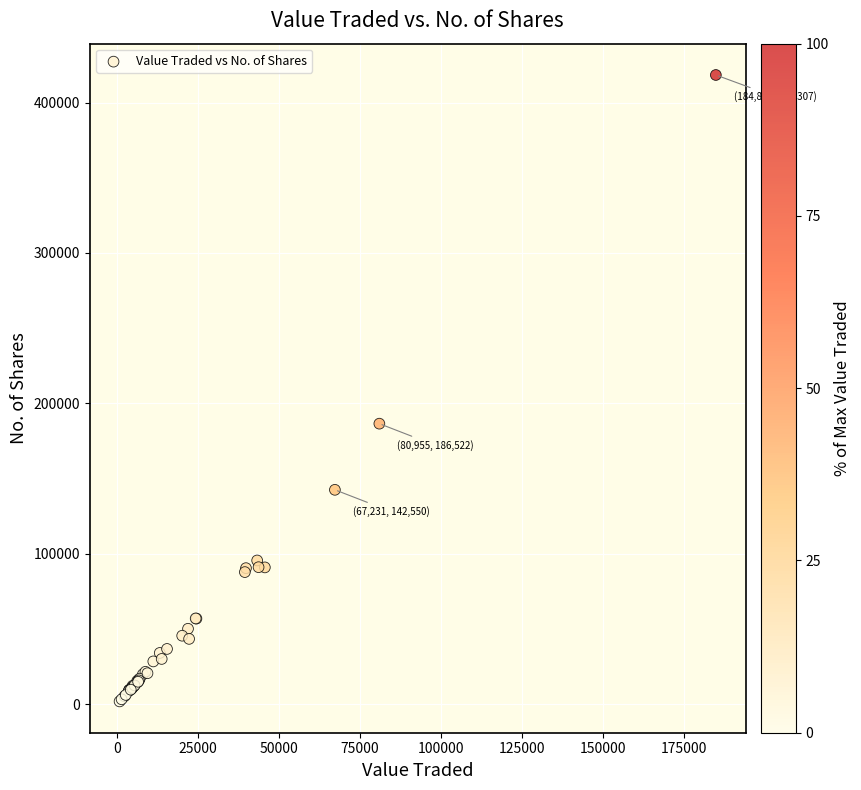

What Y value in the scatter plot is closest to 210103?

186522